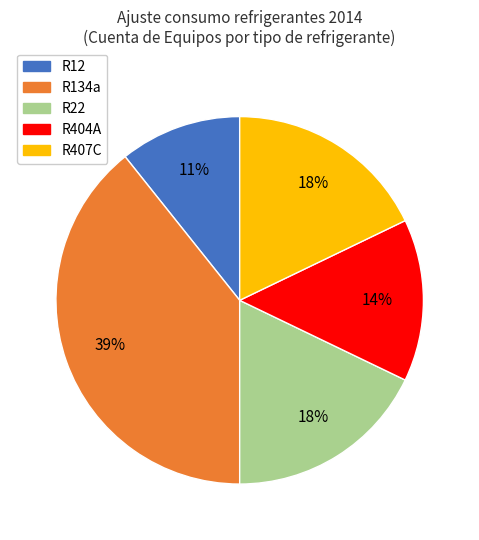

How many segments does this pie chart have?

5